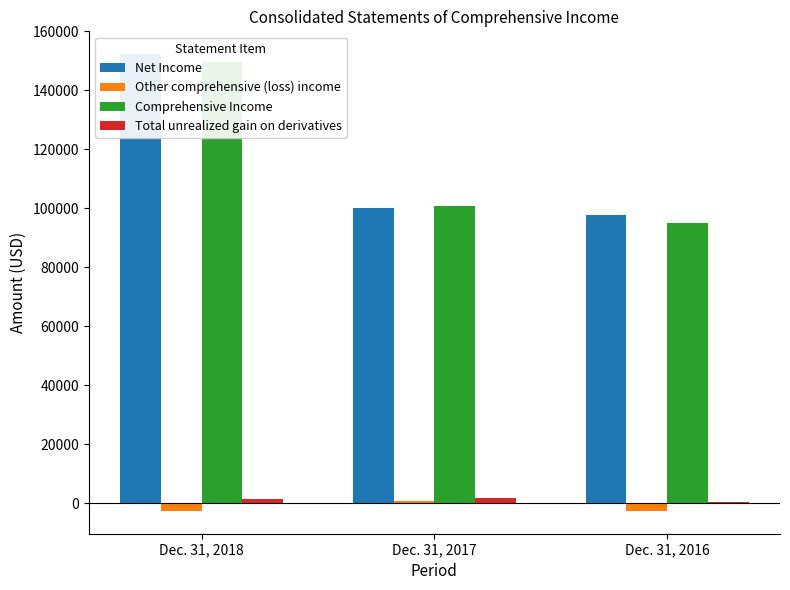

Reading right to left, list all the values displayed in this chart.

Net Income: 97707	100232	152276
Other comprehensive (loss) income: -2572	631	-2525
Comprehensive Income: 95135	100863	149751
Total unrealized gain on derivatives: 424	1807	1388